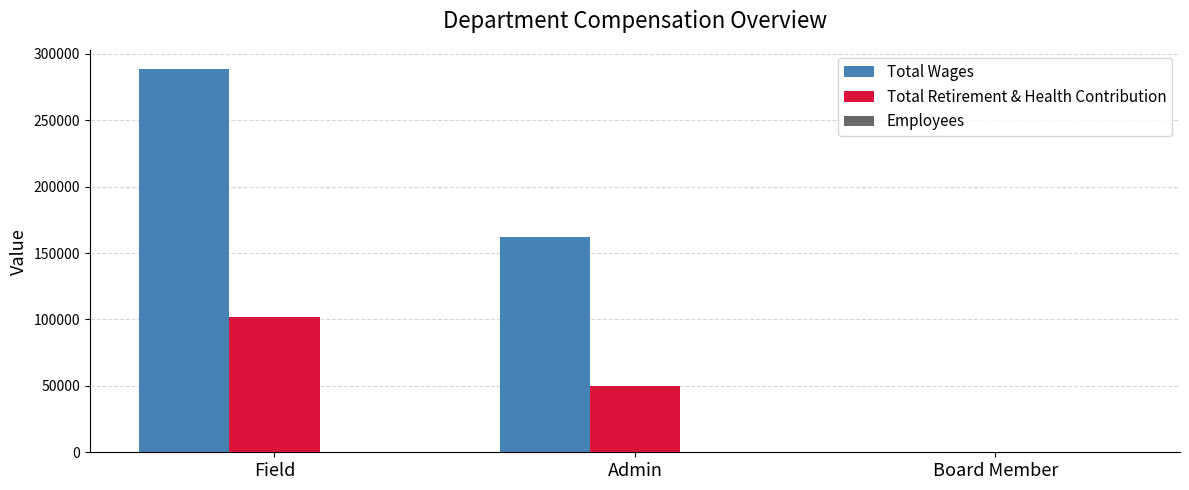

At which category is the sum across all series the highest?

Field